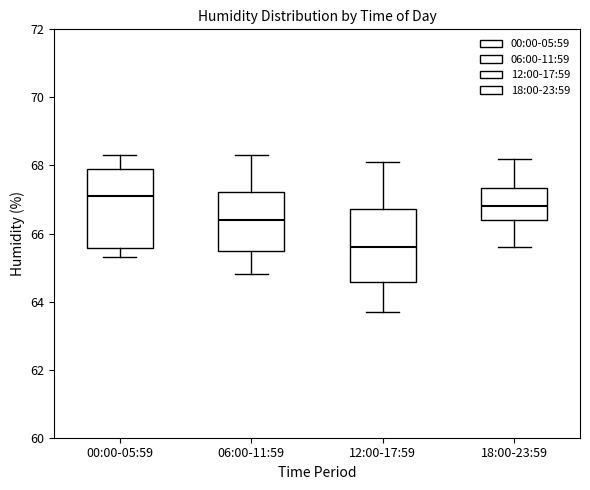

Where does the median line of the box for 18:00-23:59 sit on the y-axis? The values are not printed on the chart, so give them approximately, as read against the axis.

66.8